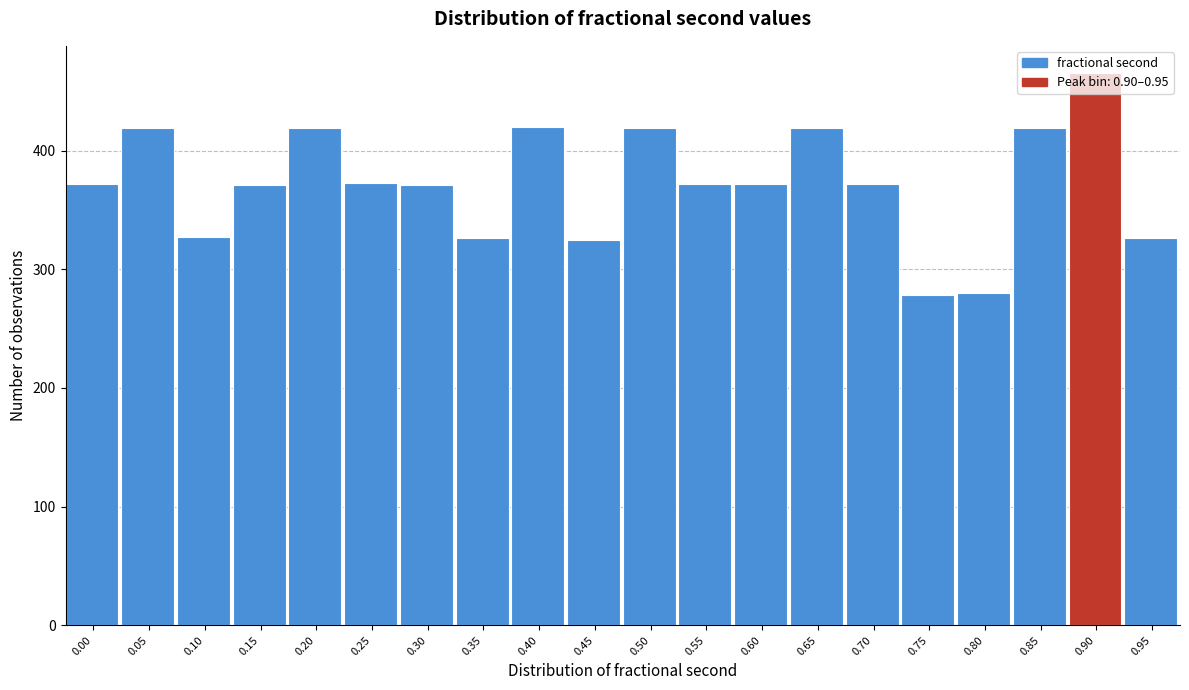

The value at 0.65 is 244. True or false?

False